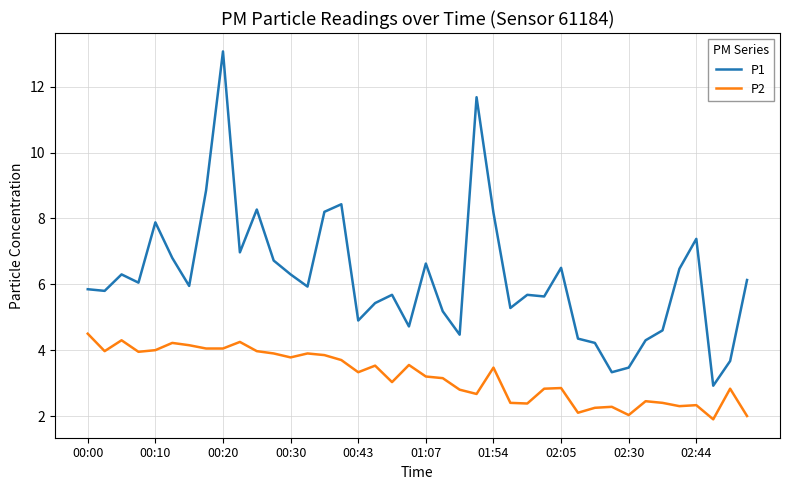

How many values in the P1 series are below 5?

11